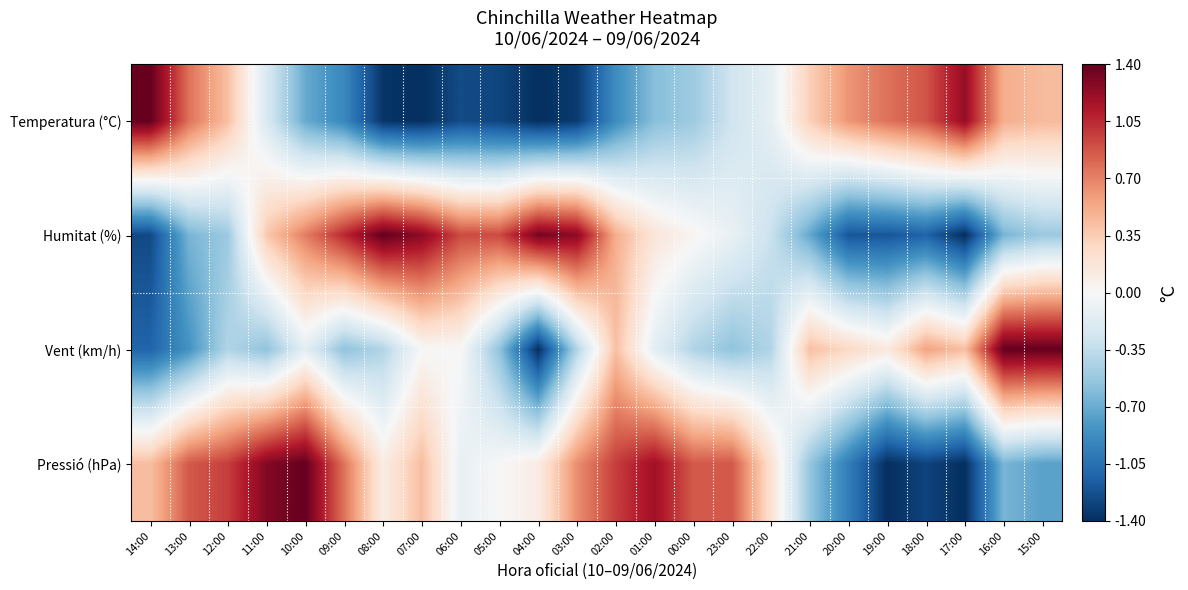

List the series in order of their overall mean, highest first.

Pressió (hPa), Humitat (%), Vent (km/h), Temperatura (°C)